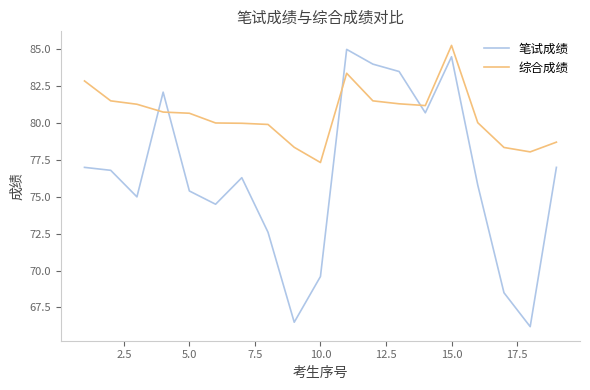

What is the sum of all 综合成绩 values?

1530.5